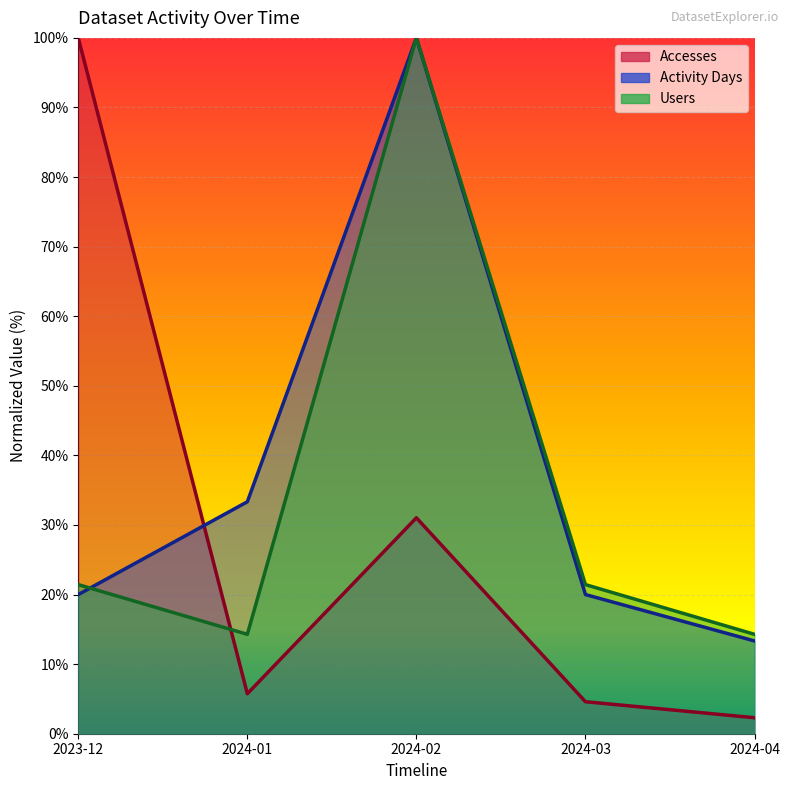

What is the value of the Accesses point at the 5th from the left?

2.3